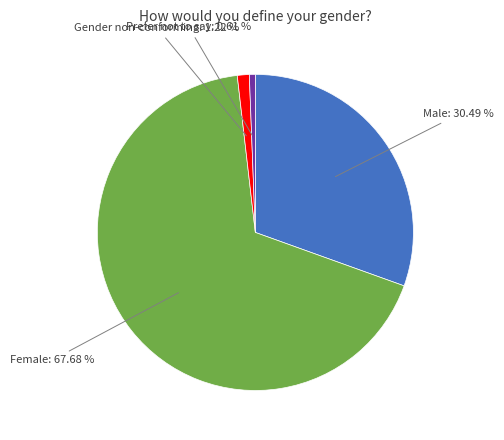

Does any single category account for the majority?

Yes